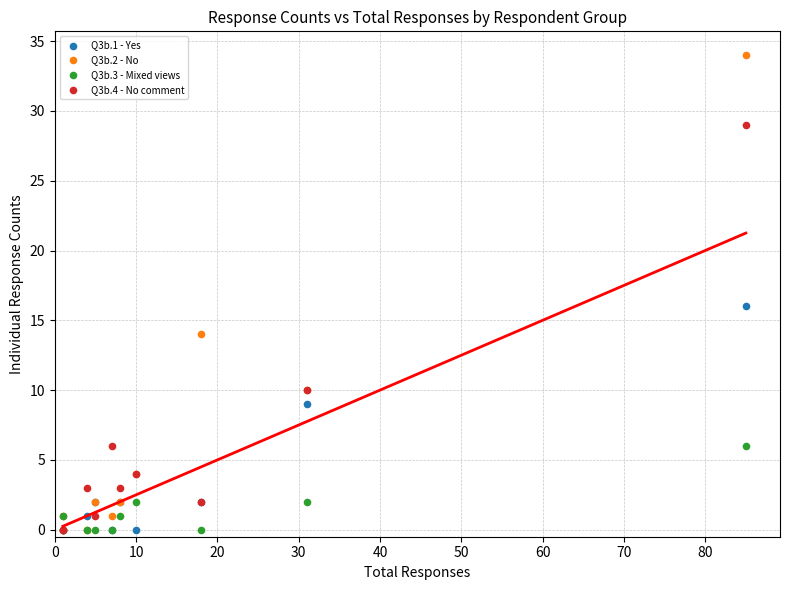

Across all series, what Y value is closest to 17?

16